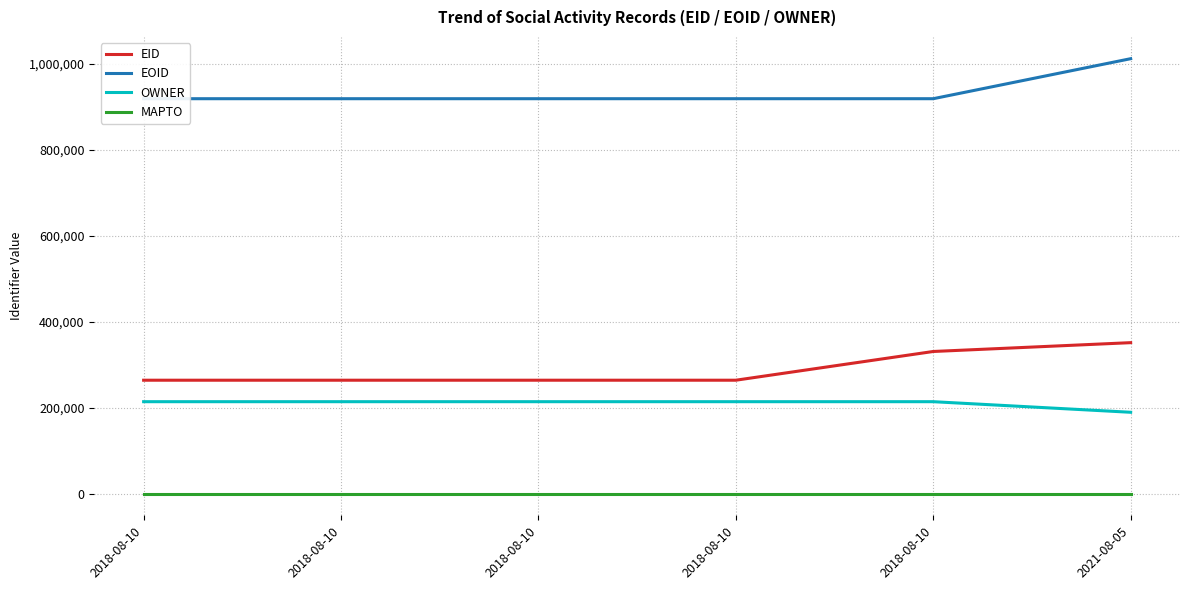

At which label does EOID reach its minimum?

2018-08-10